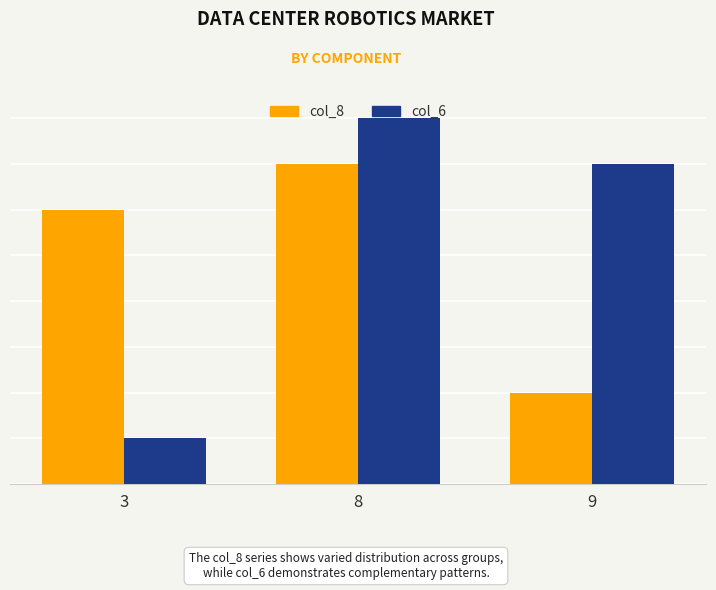

What is the value of the col_8 bar at the 1st from the left?

6